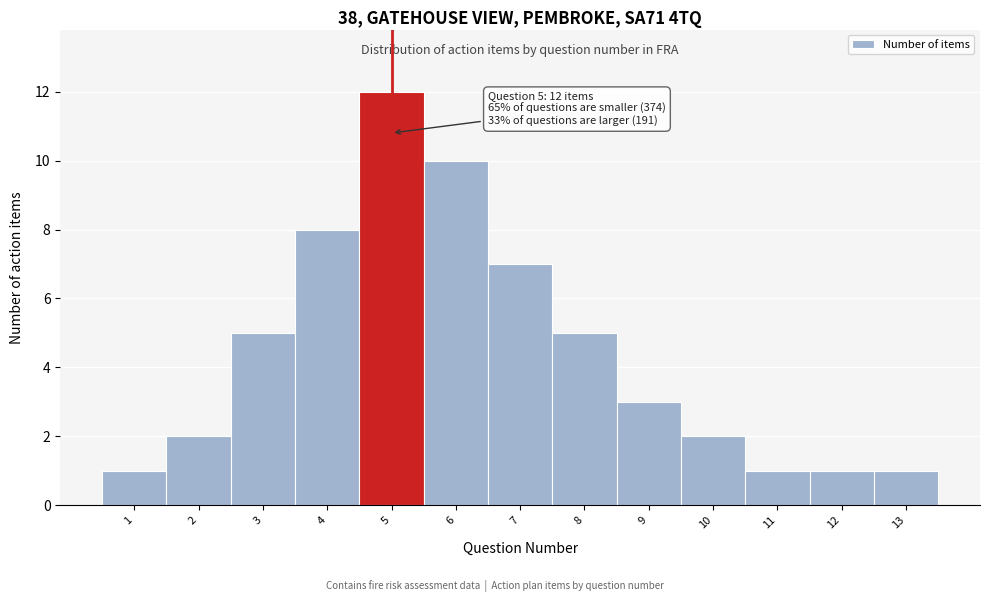

Over which range of the x-axis is the bar tallest?

4.5 to 5.5